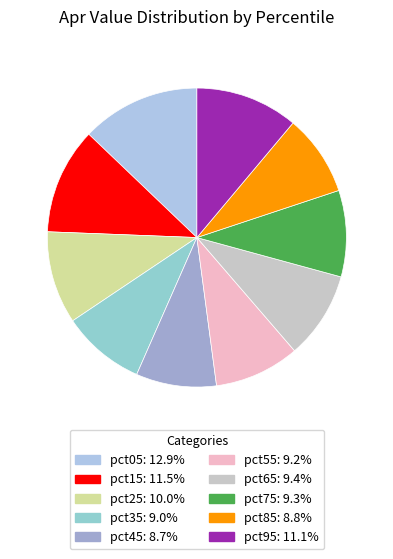

To the nearest percent, what is the difference between the largest and smallest slice percentages?

4%